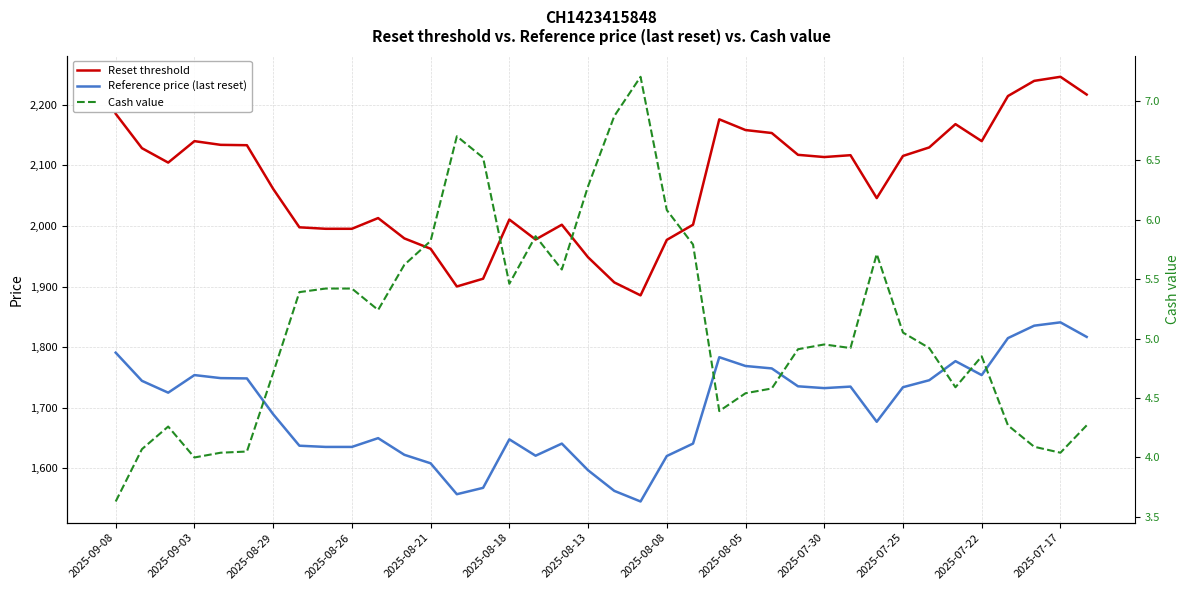

Reading left to right, list all the values displayed in this chart.

Reset threshold: 2185.0	2128.3	2104.5	2139.9	2133.8	2133.2	2061.2	1997.8	1995.3	1995.3	2013.0	1979.5	1962.4	1900.2	1913.0	2010.6	1977.6	2002.0	1948.3	1906.9	1885.5	1977.0	2002.0	2175.9	2158.2	2153.3	2117.3	2113.7	2116.7	2045.9	2115.5	2129.5	2167.9	2139.9	2214.3	2239.3	2246.0	2216.7
Reference price (last reset): 1791.0	1744.5	1725.0	1754.0	1749.0	1748.5	1689.5	1637.5	1635.5	1635.5	1650.0	1622.5	1608.5	1557.5	1568.0	1648.0	1621.0	1641.0	1597.0	1563.0	1545.5	1620.5	1641.0	1783.5	1769.0	1765.0	1735.5	1732.5	1735.0	1677.0	1734.0	1745.5	1777.0	1754.0	1815.0	1835.5	1841.0	1817.0
Cash value: 3.6	4.1	4.3	4.0	4.0	4.0	4.7	5.4	5.4	5.4	5.2	5.6	5.8	6.7	6.5	5.5	5.9	5.6	6.3	6.9	7.2	6.1	5.8	4.4	4.5	4.6	4.9	5.0	4.9	5.7	5.0	4.9	4.6	4.8	4.3	4.1	4.0	4.3